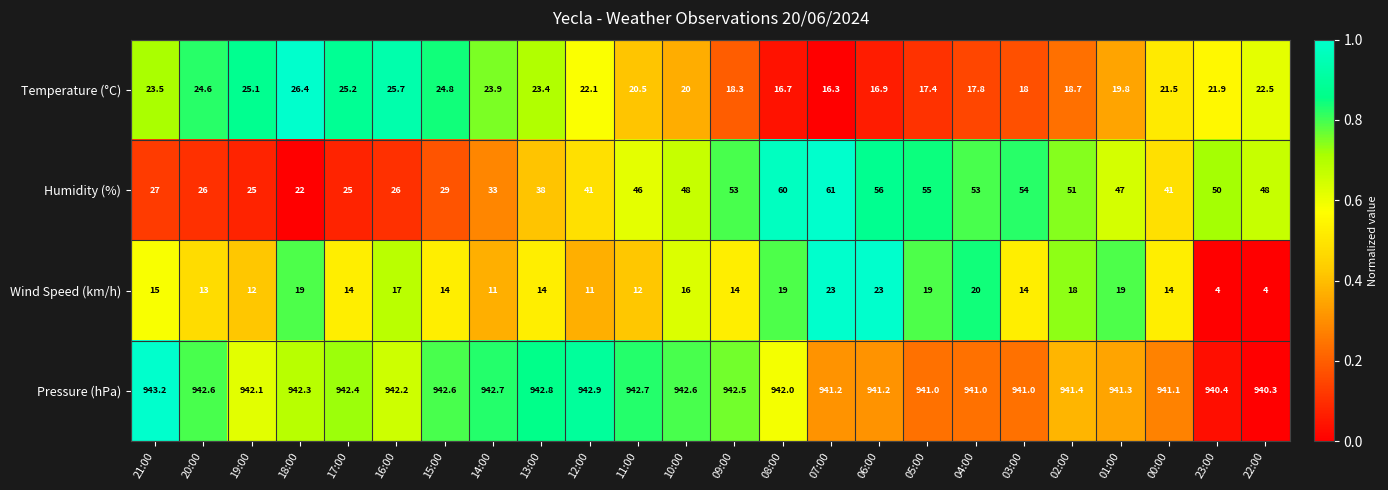

How many values in the Temperature (°C) series exceed 21?

13